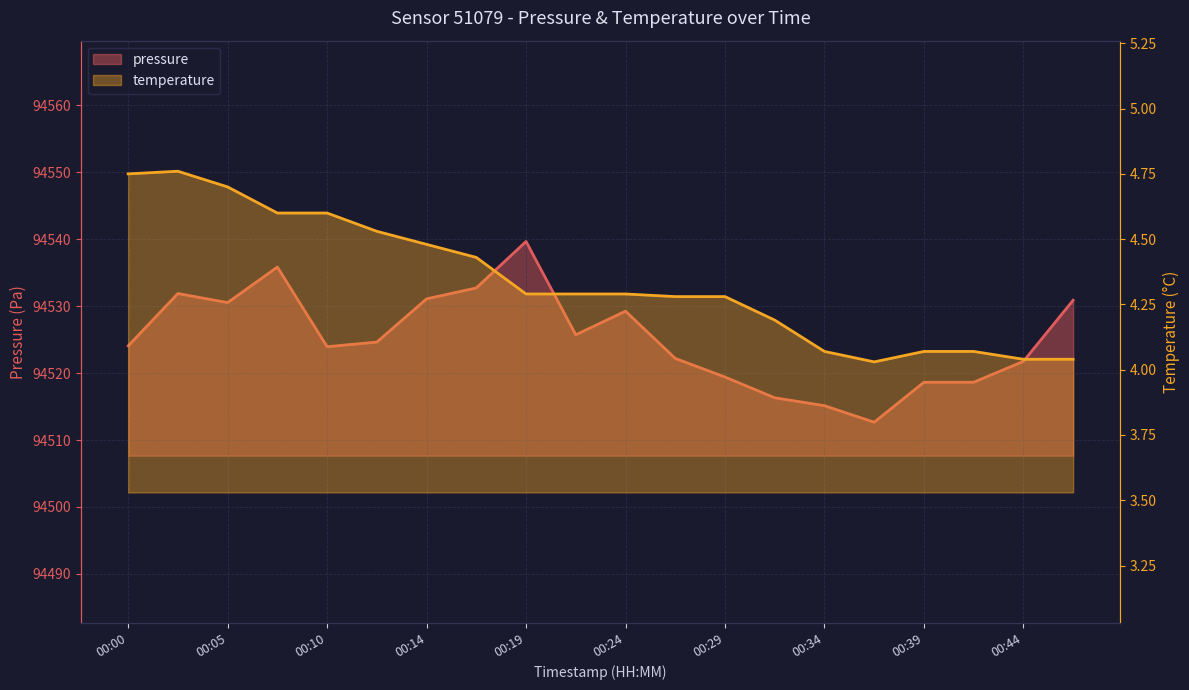

Rank the categories by temperature value from lowest to highest.

00:36, 00:44, 00:46, 00:34, 00:39, 00:41, 00:31, 00:27, 00:29, 00:19, 00:22, 00:24, 00:17, 00:14, 00:12, 00:07, 00:10, 00:05, 00:00, 00:02